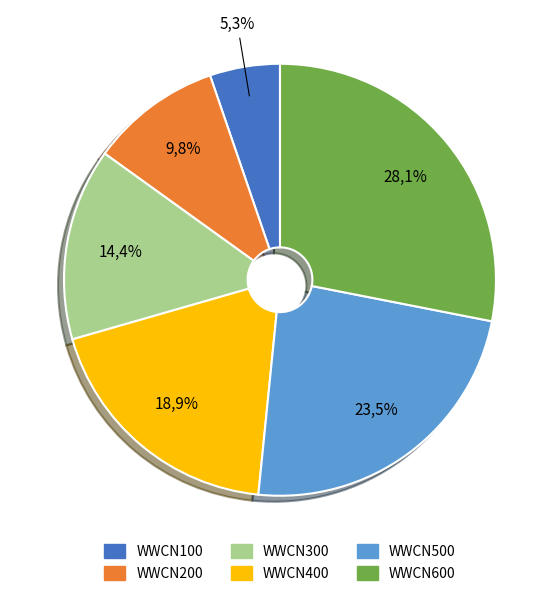

Is there a majority slice in this chart?

No